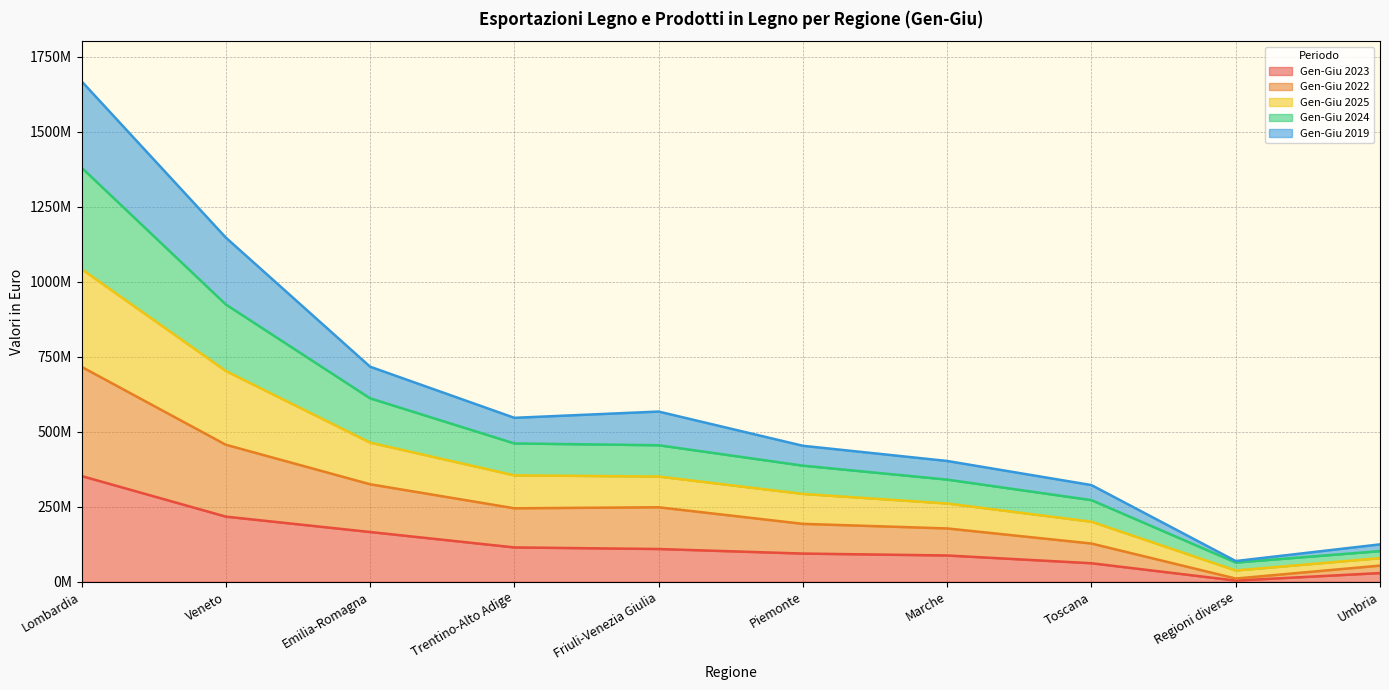

Does the chart display data point markers on the line(s)?

No